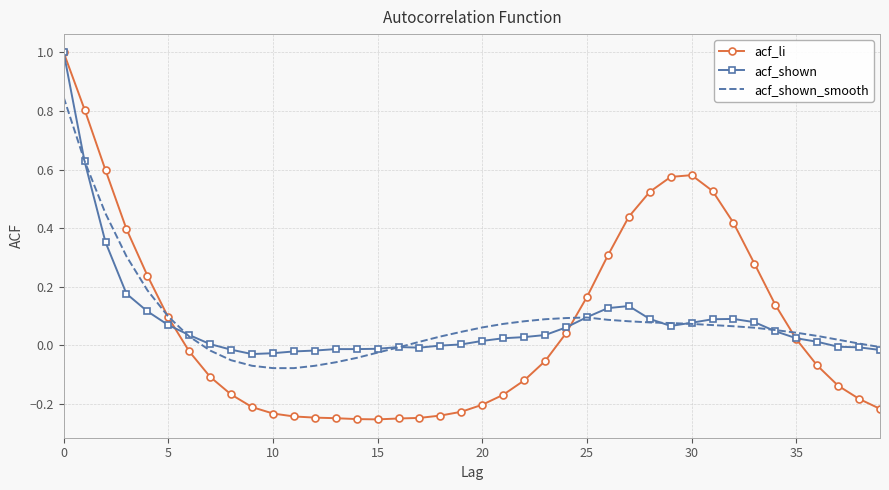

Which series has the widest spread of values?

acf_li